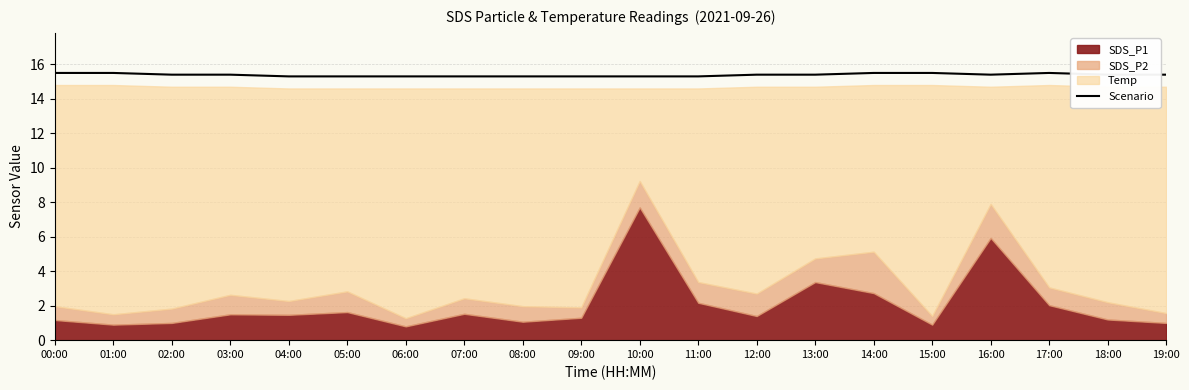

Where is the data nearest to the value 15?

04:00